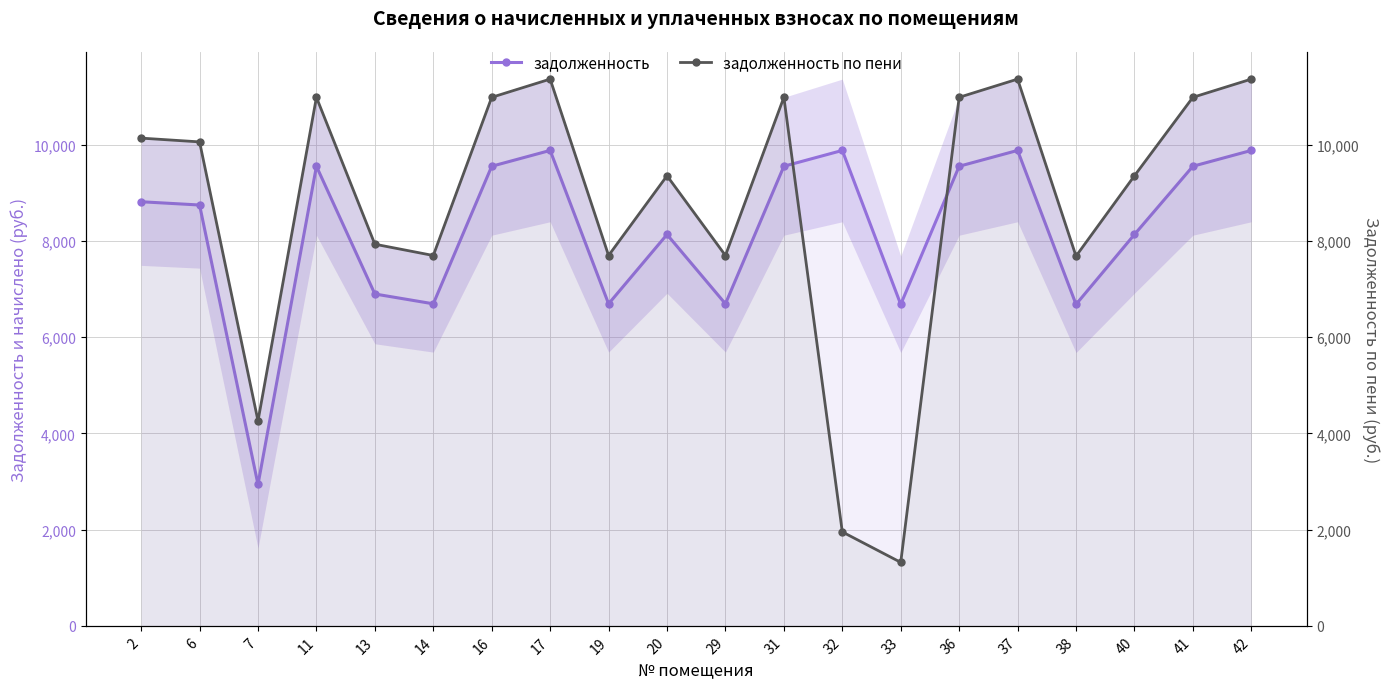

What is the sum of all задолженность по пени values?

174089.4